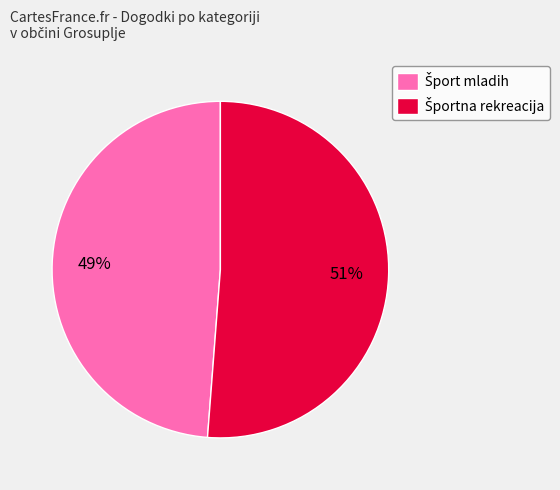

How many slices are in this pie chart?

2